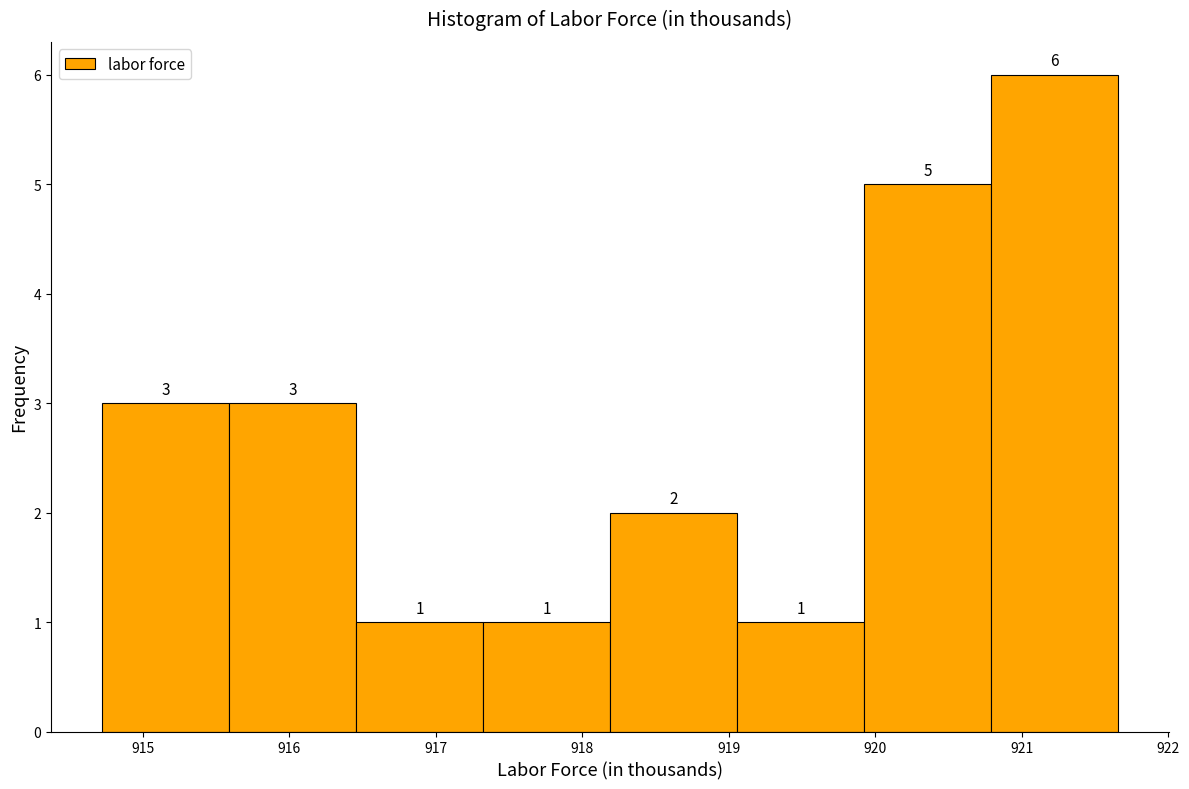

How tall is the bar that spans 915.6 to 916.5 on the x-axis? The bar edges are not printed on the chart, so give them approximately, as read against the axis.

3